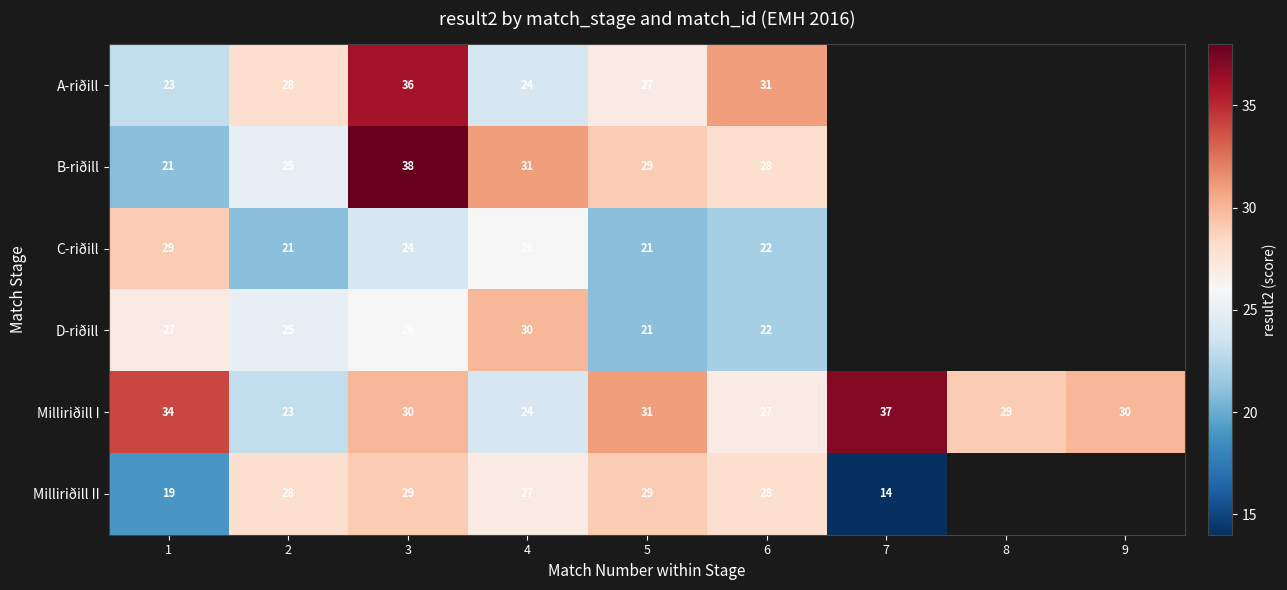

Is the value of A-riðill at 3 greater than the value of Milliriðill II at 2?

Yes